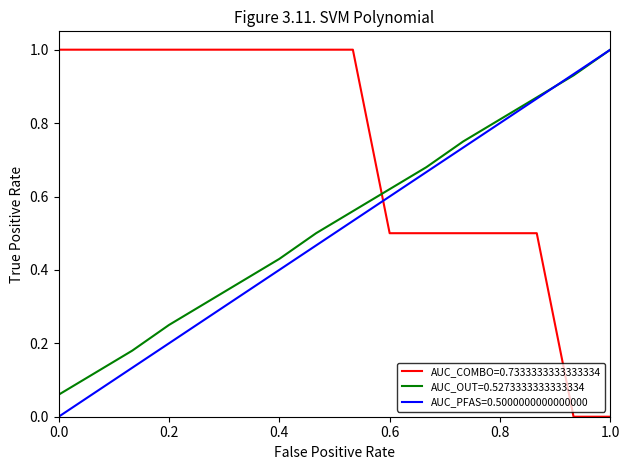

What is the highest value of the AUC_COMBO=0.7333333333333334 series?

1.0